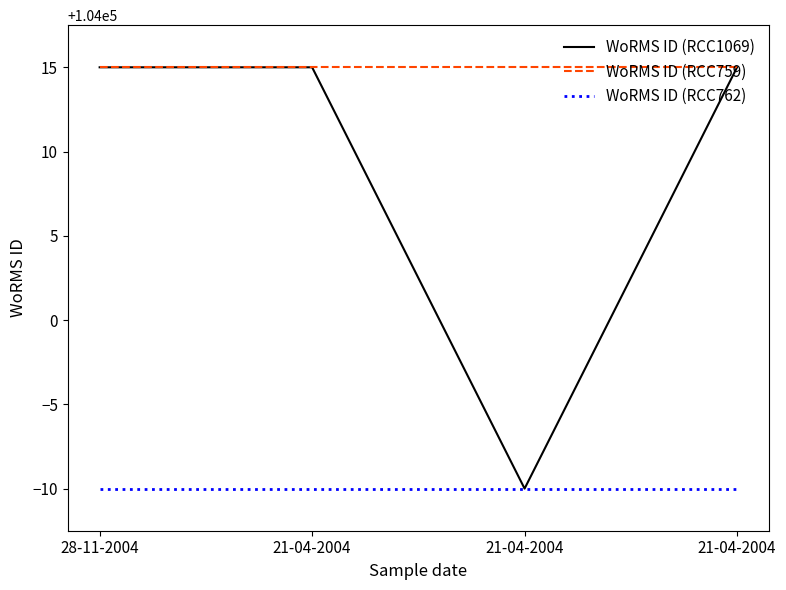

How many distinct data groups are displayed?

3